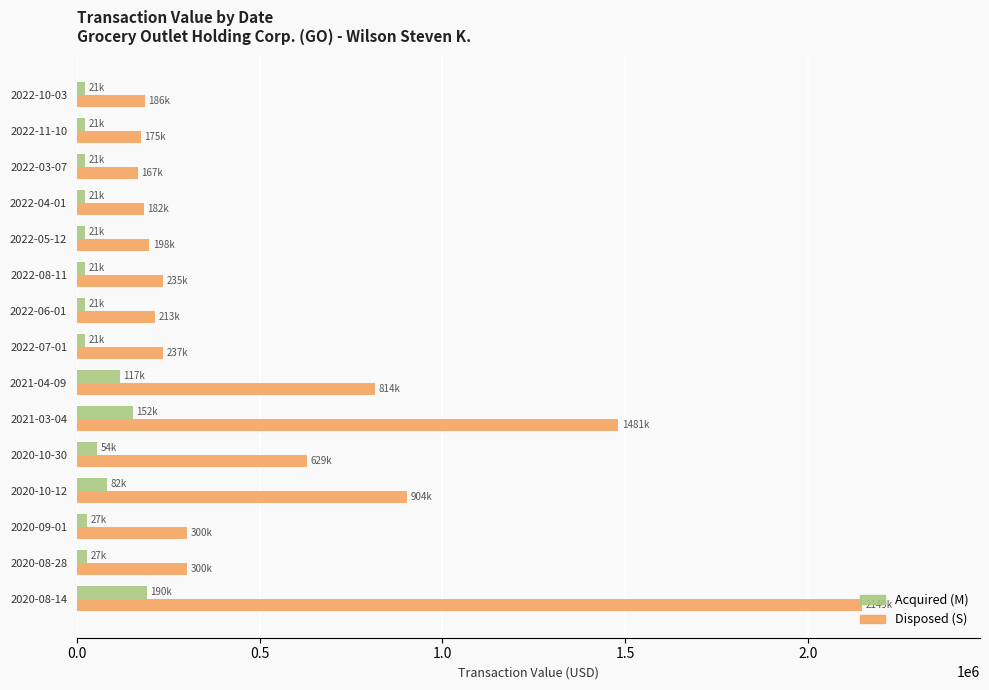

Which series has the largest range (max minus min)?

Disposed (S)